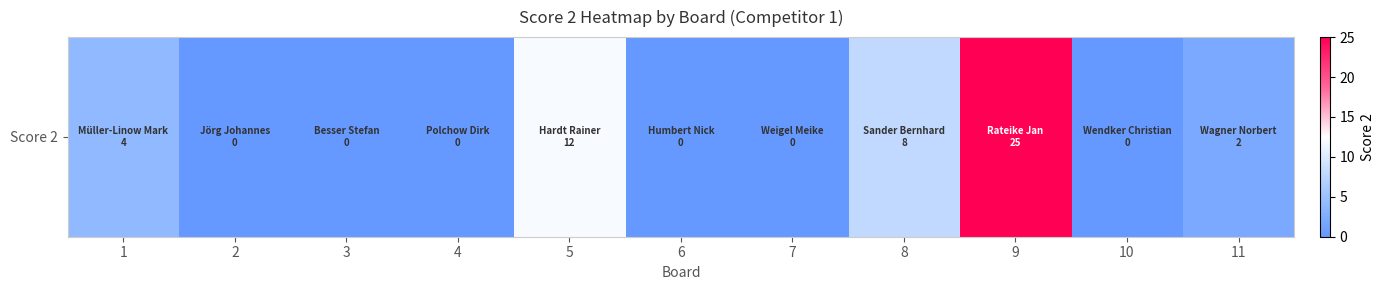

What is the change in value from 3 to 5?

+12